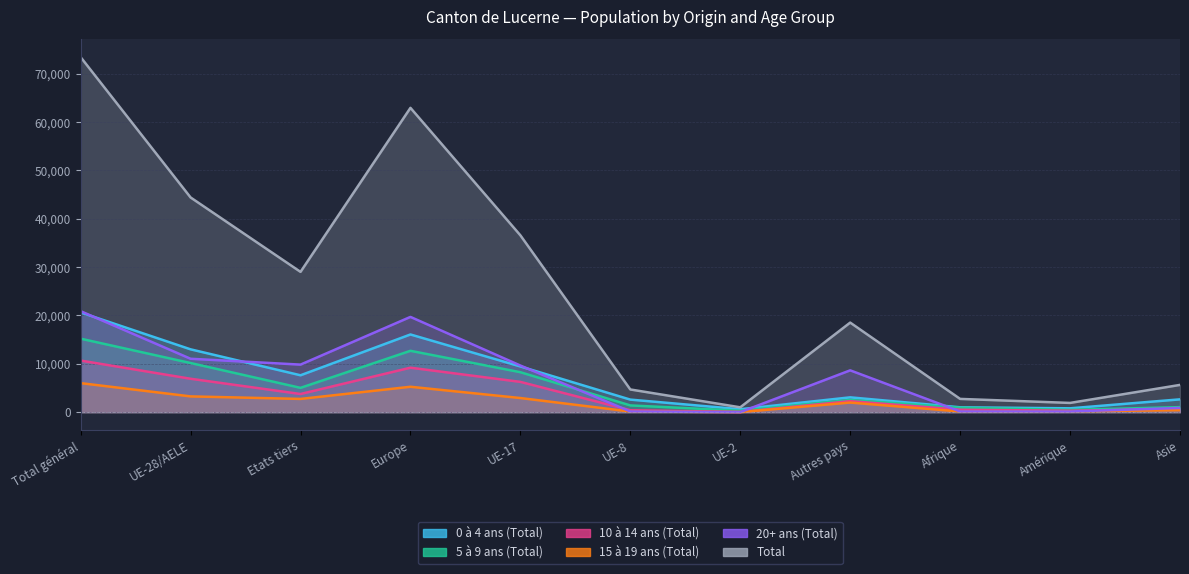

The value of Total at UE-8 is 4701. True or false?

True